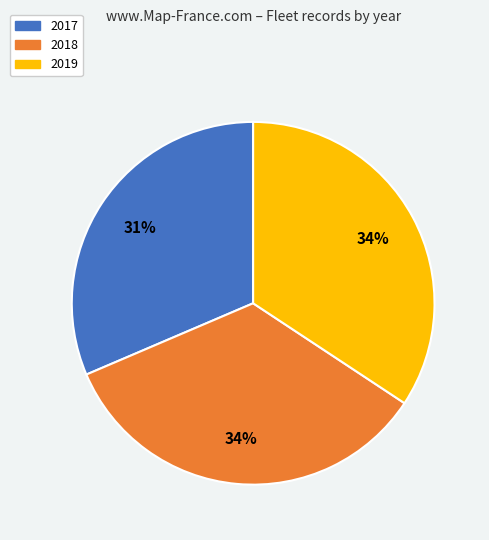

Count the number of slices in the pie.

3